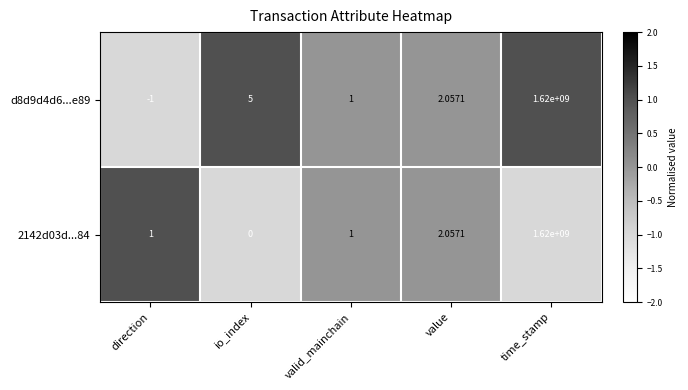

Where is d8d9d4d6...e89 nearest to the value 809999999?

io_index